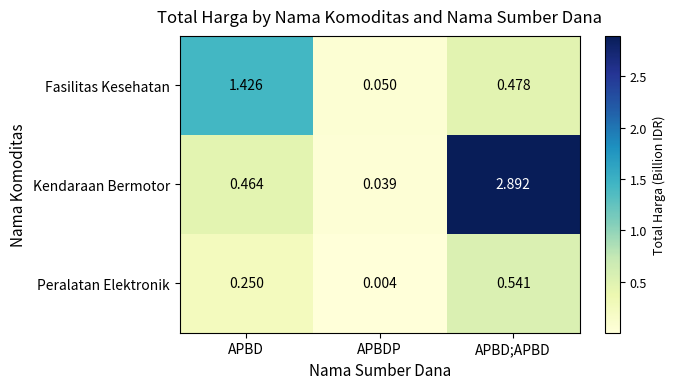

Which series has the largest total across all categories?

Kendaraan Bermotor